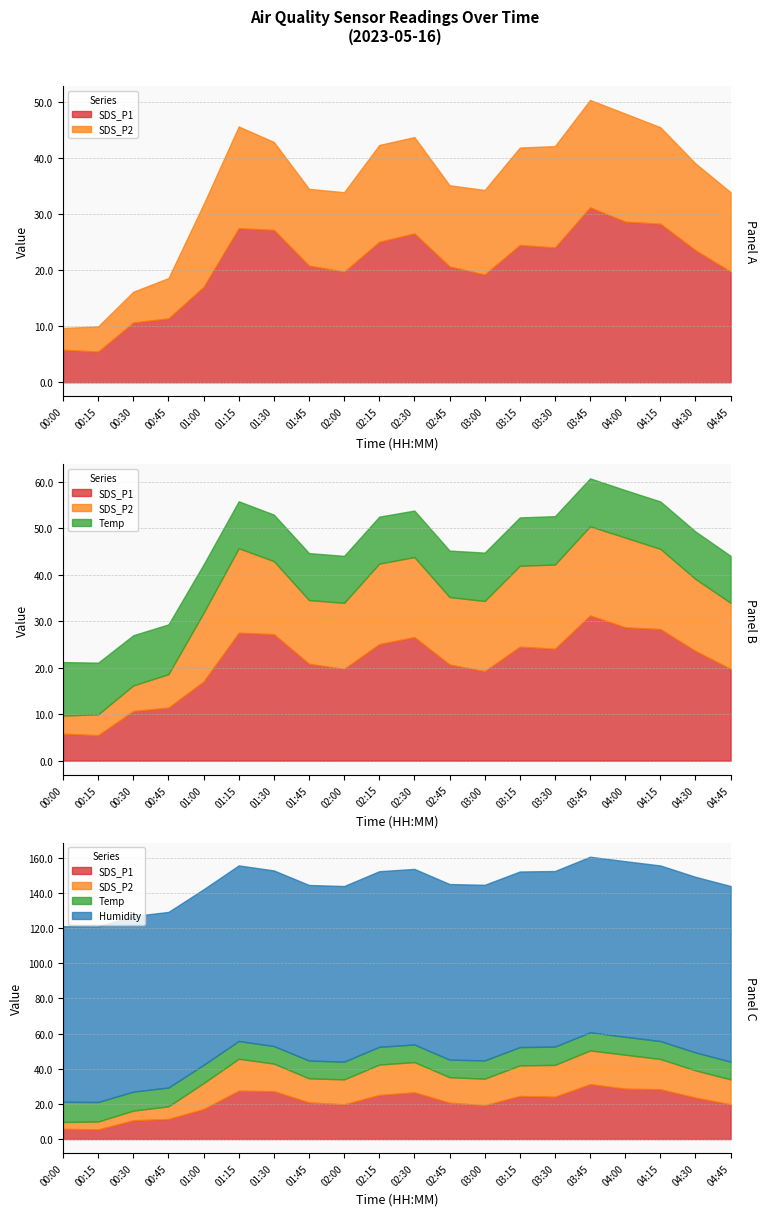

True or false: Humidity has more than 0 points higher than both neighbors.

False